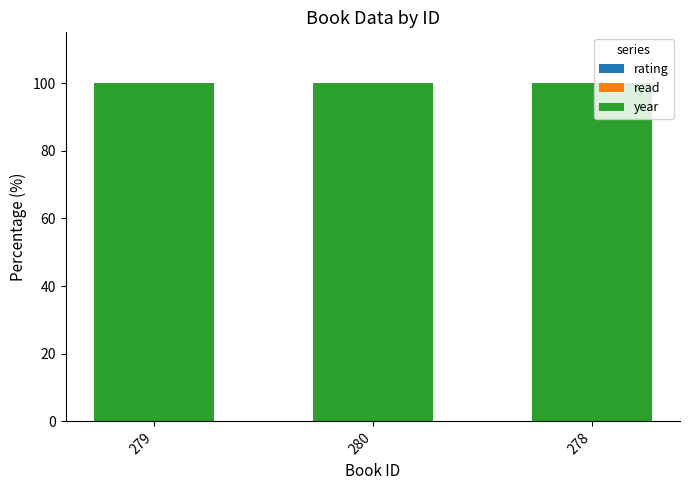

Is it true that rating equals 0.2 at 279?

True